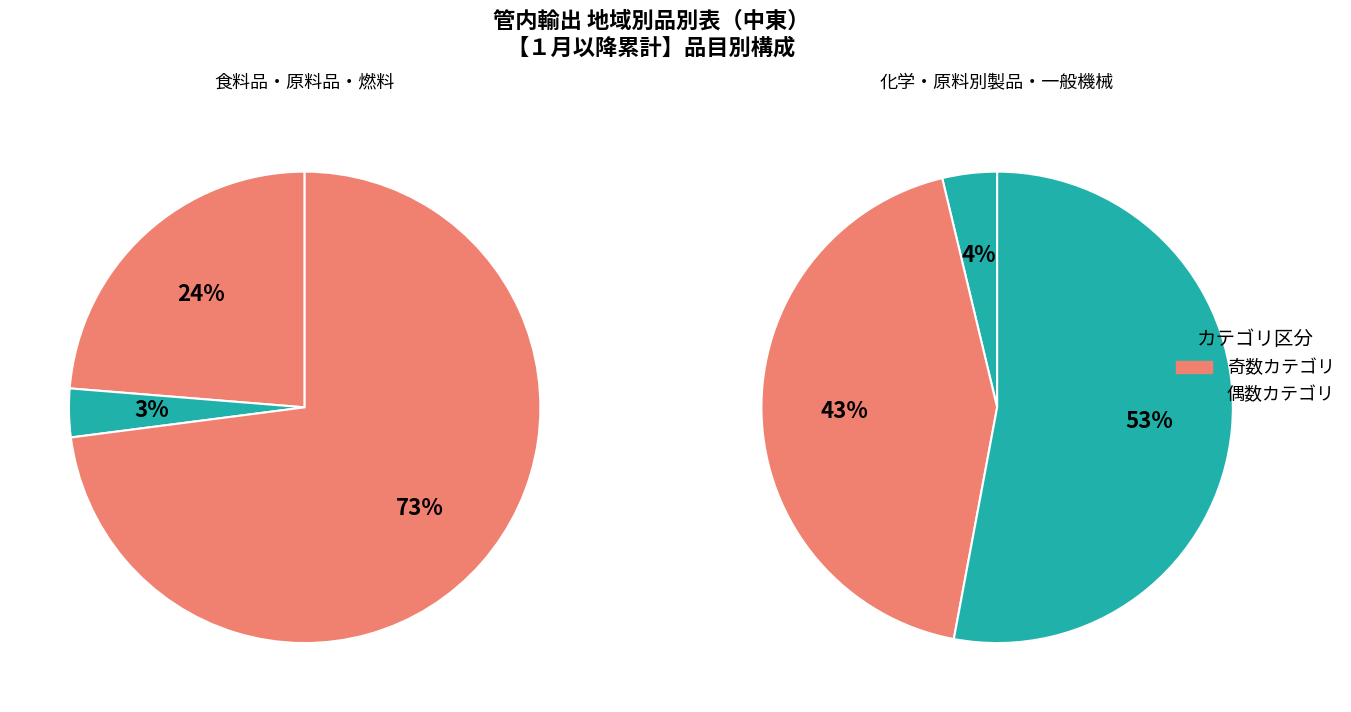

The ５．原料別製品 slice represents 42% of the pie. True or false?

True